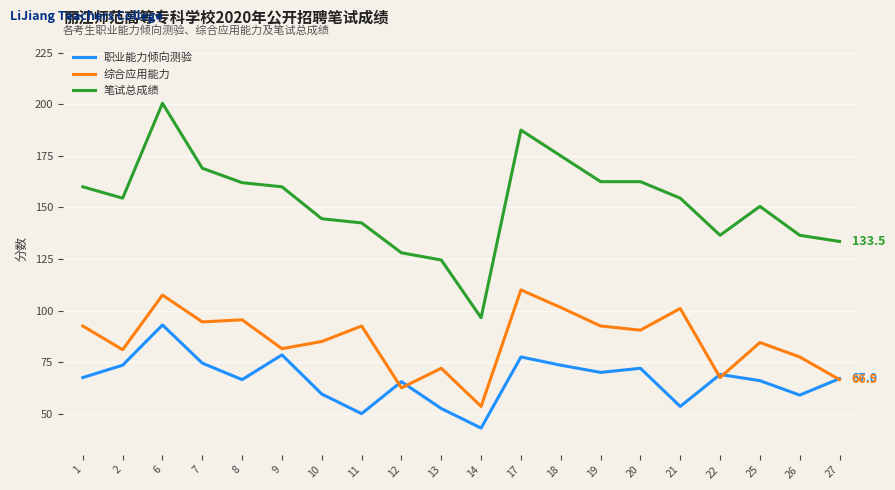

The 综合应用能力 series shows 28.5 at 8. True or false?

False